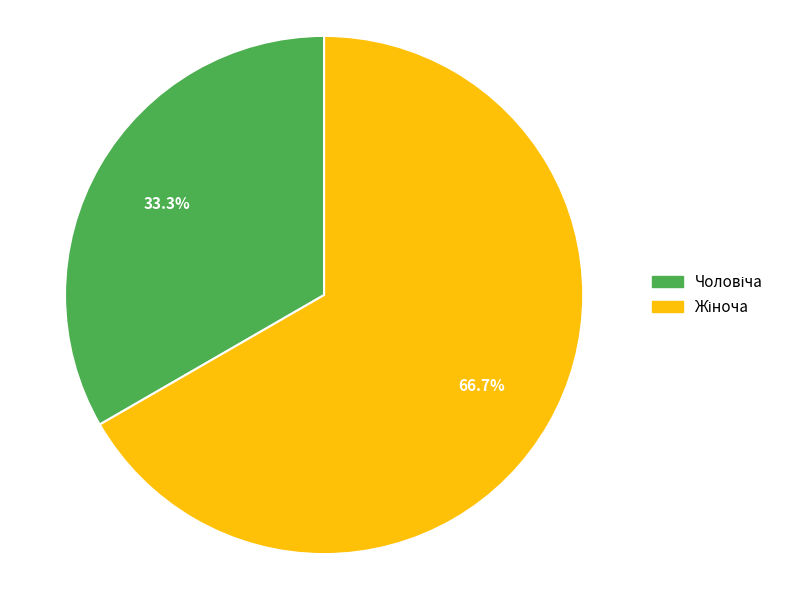

How many segments does this pie chart have?

2